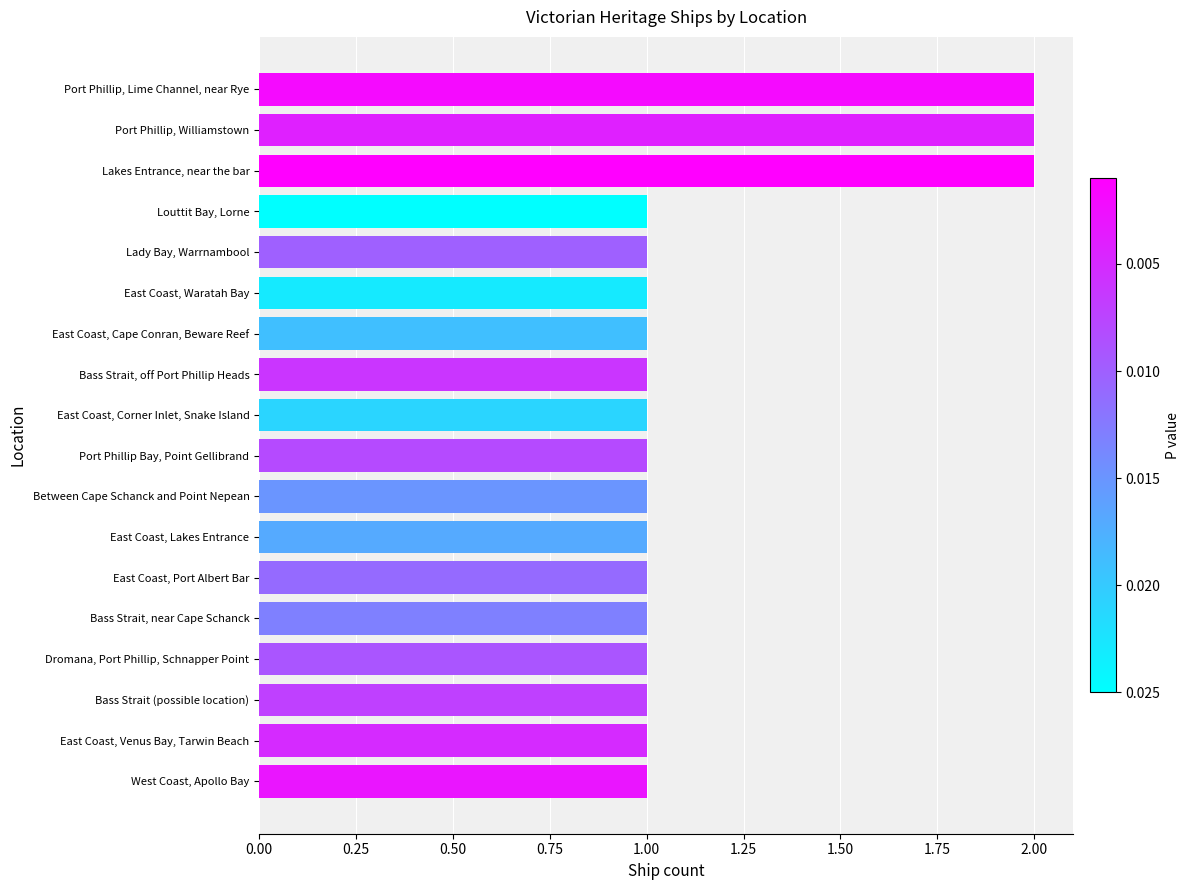

Count the number of categories in the chart.

18